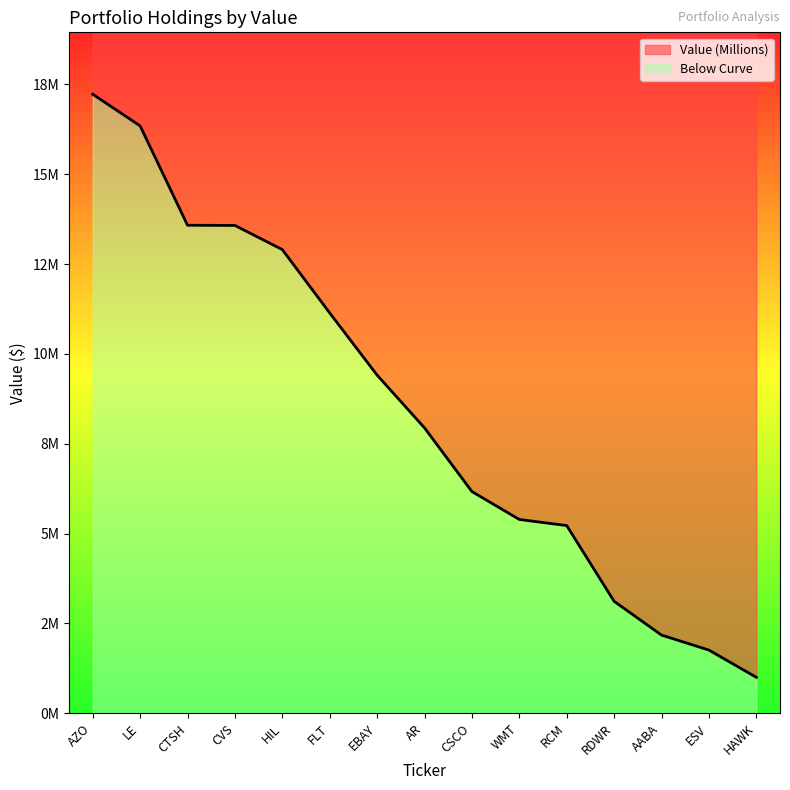

What value does the data have at WMT, to the nearest 50?

5391000